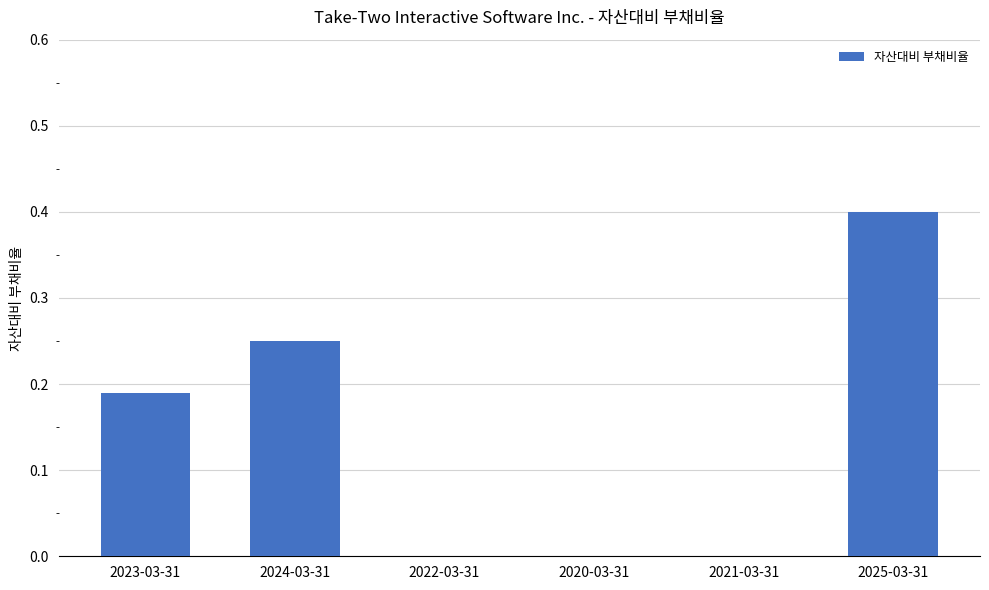

What is the sum of the values at 2025-03-31 and 2022-03-31?

0.4